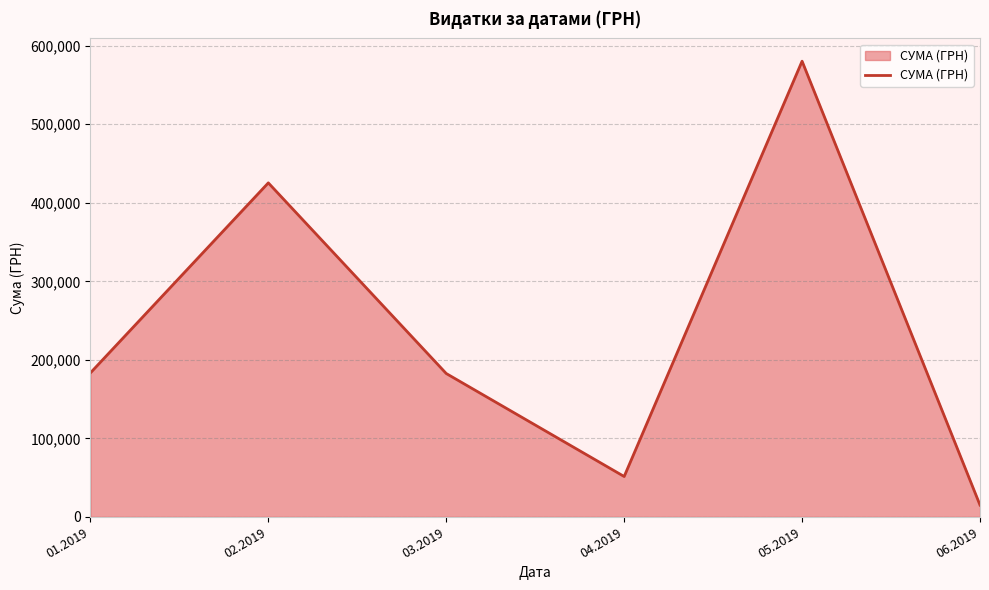

What position from the left is 06.2019?

6